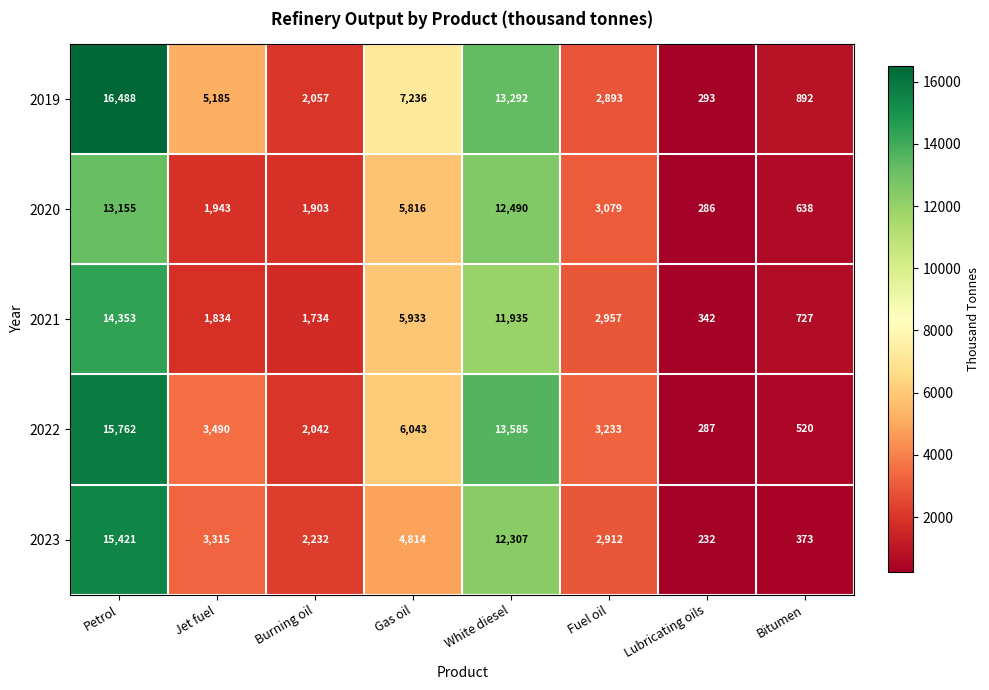

How many distinct data groups are displayed?

5